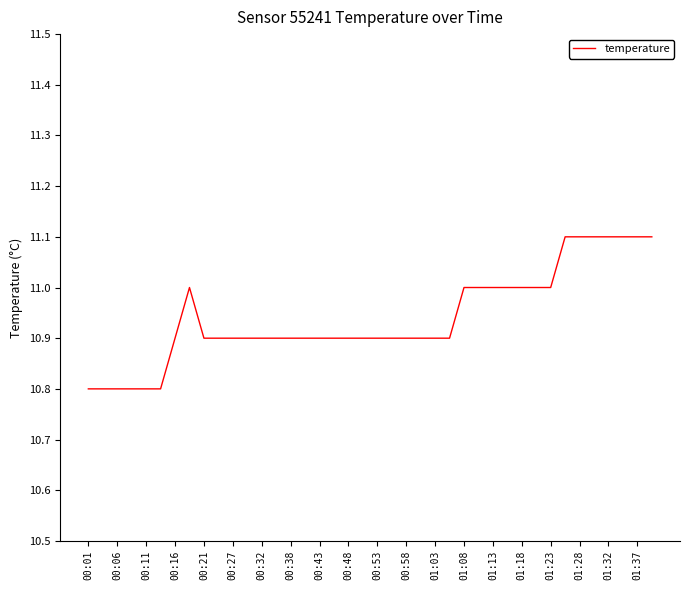

Reading left to right, list all the values displayed in this chart.

10.8	10.8	10.8	10.8	10.8	10.8	10.9	11.0	10.9	10.9	10.9	10.9	10.9	10.9	10.9	10.9	10.9	10.9	10.9	10.9	10.9	10.9	10.9	10.9	10.9	10.9	11.0	11.0	11.0	11.0	11.0	11.0	11.0	11.1	11.1	11.1	11.1	11.1	11.1	11.1